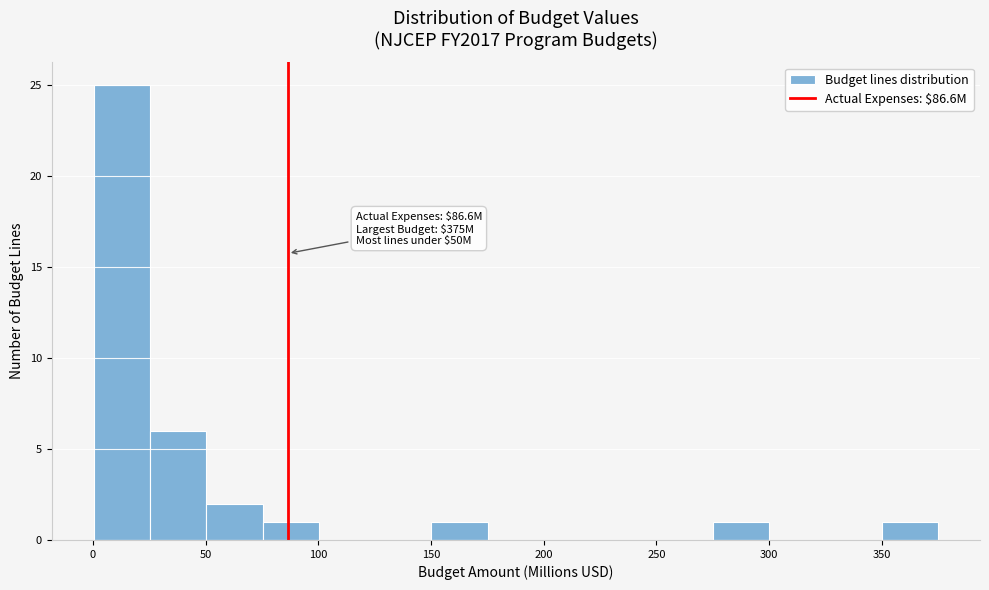

Which range on the x-axis has the tallest bar?

0 to 25